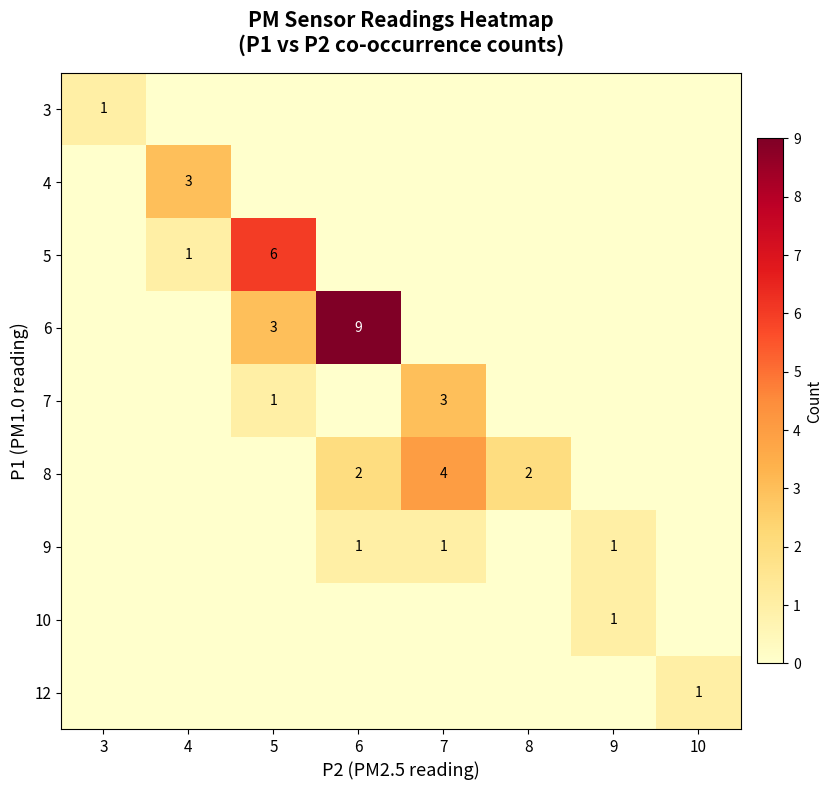

True or false: 9 has a value of 2 at 6.

False